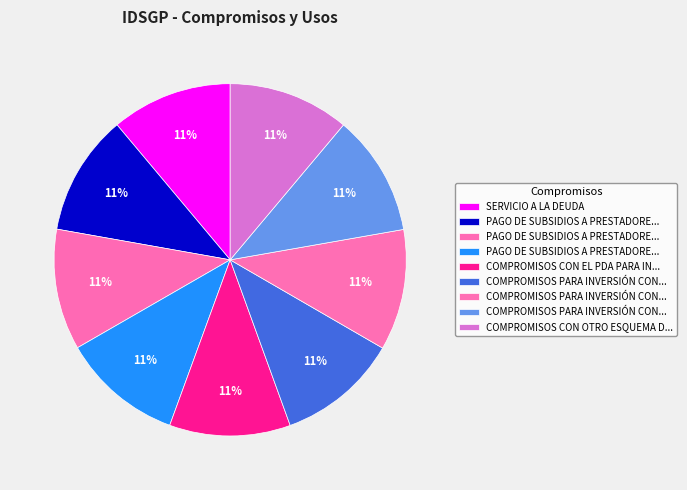

Count the number of slices in the pie.

9